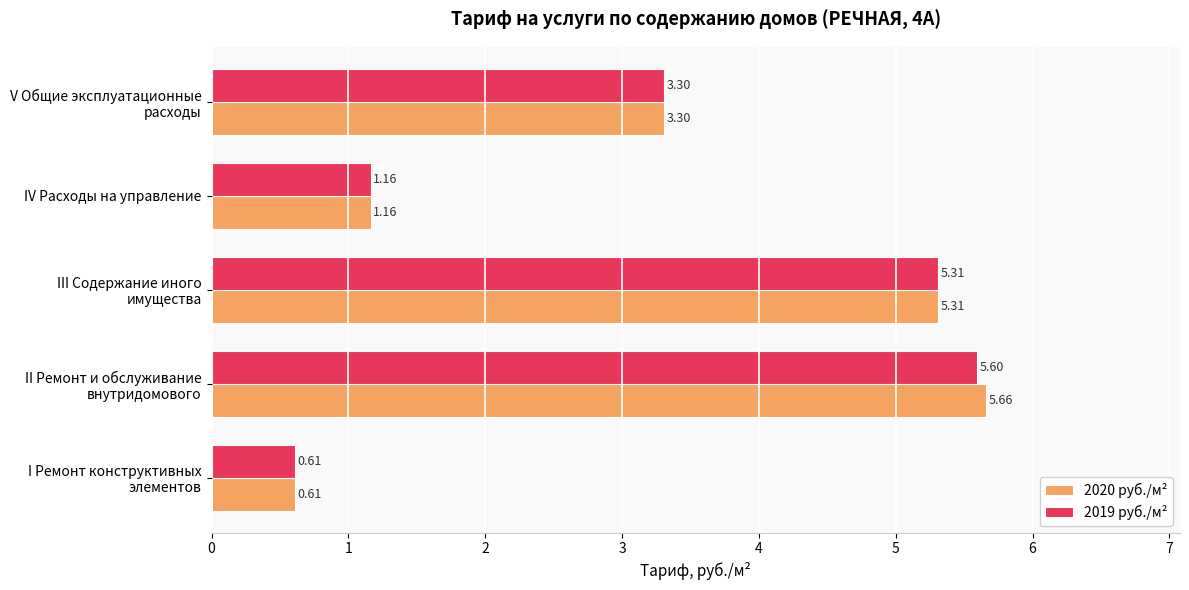

Count the number of categories in the chart.

5